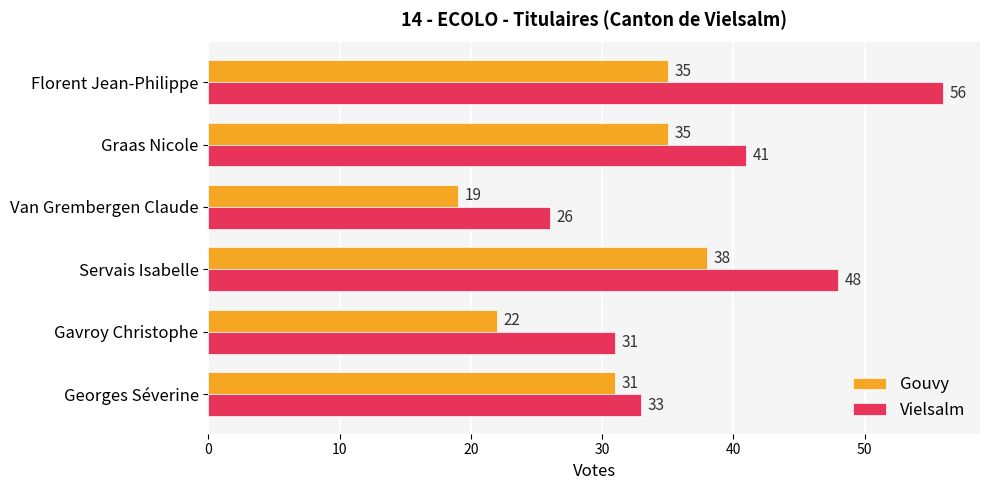

Is it true that Gouvy equals 9 at Gavroy Christophe?

False